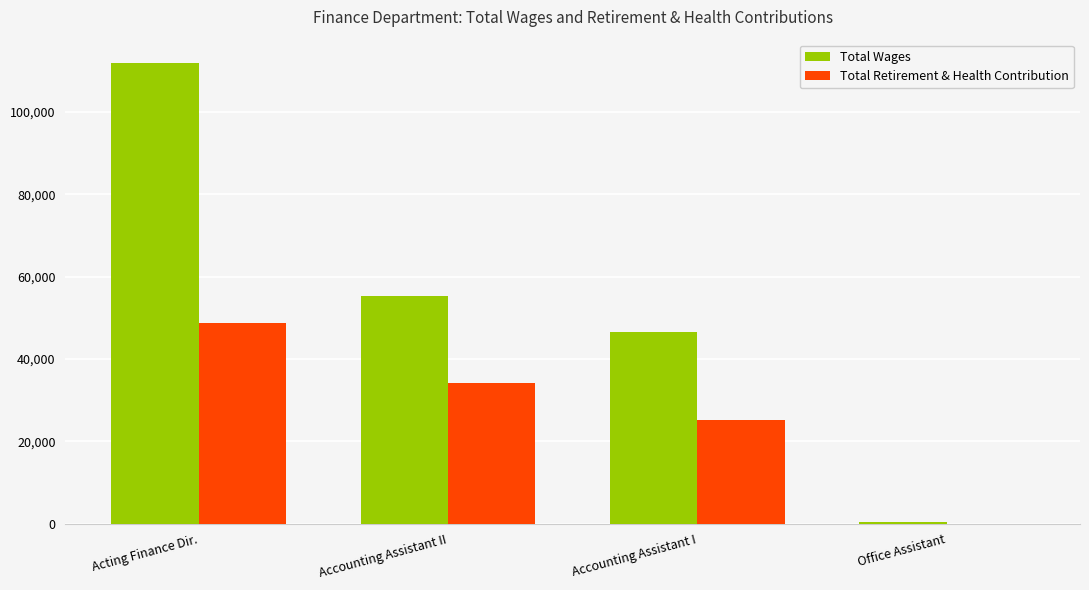

Which series has the largest range (max minus min)?

Total Wages